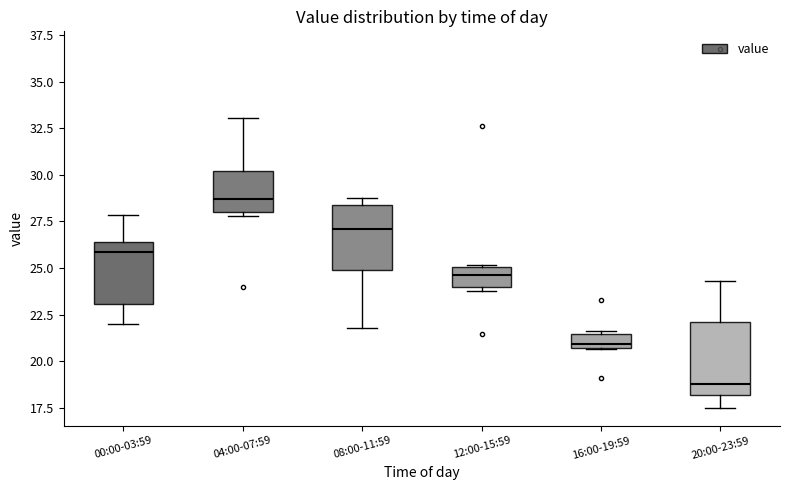

Which box has the highest median line?

04:00-07:59